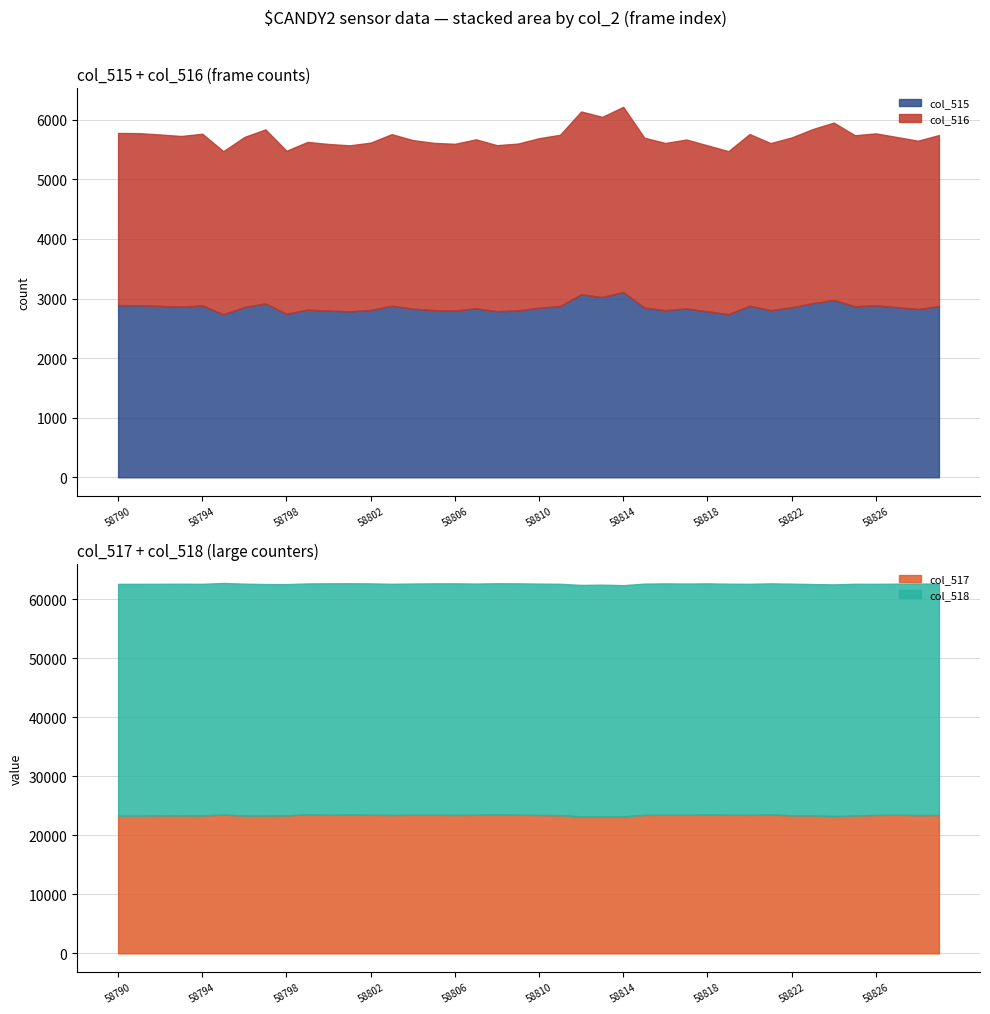

At how many categories does at least one series exceed 21942?

40